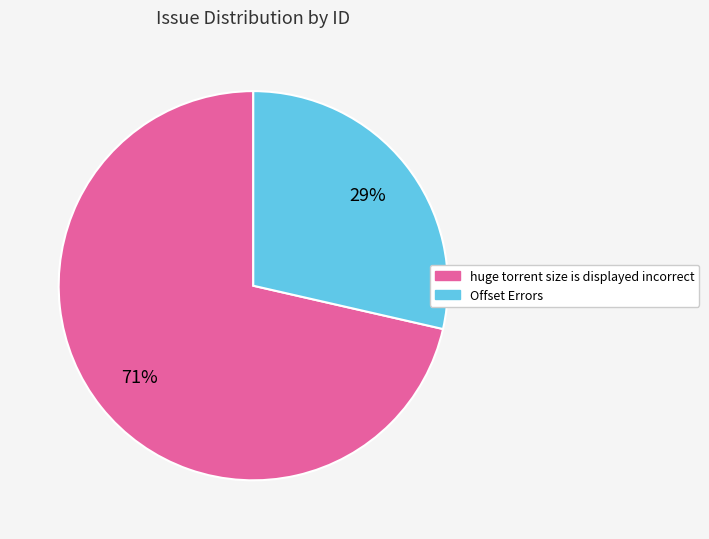

To the nearest percent, what is the average slice percentage?

50%